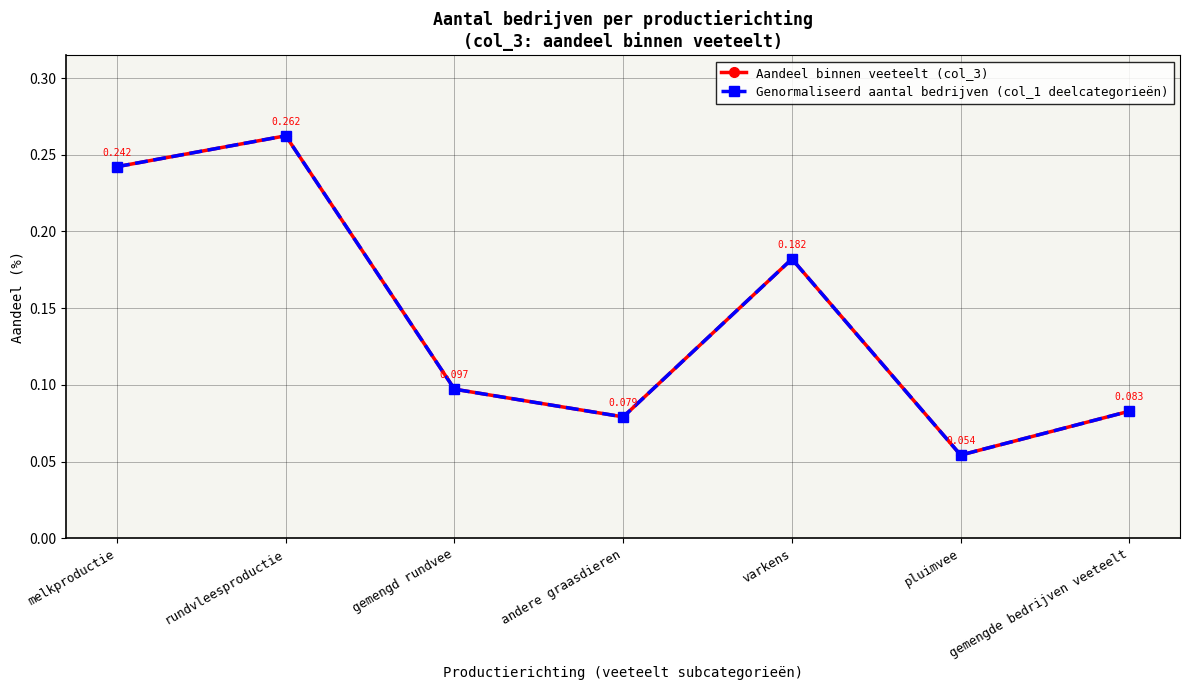

What is the label of the 4th point from the left?

andere graasdieren